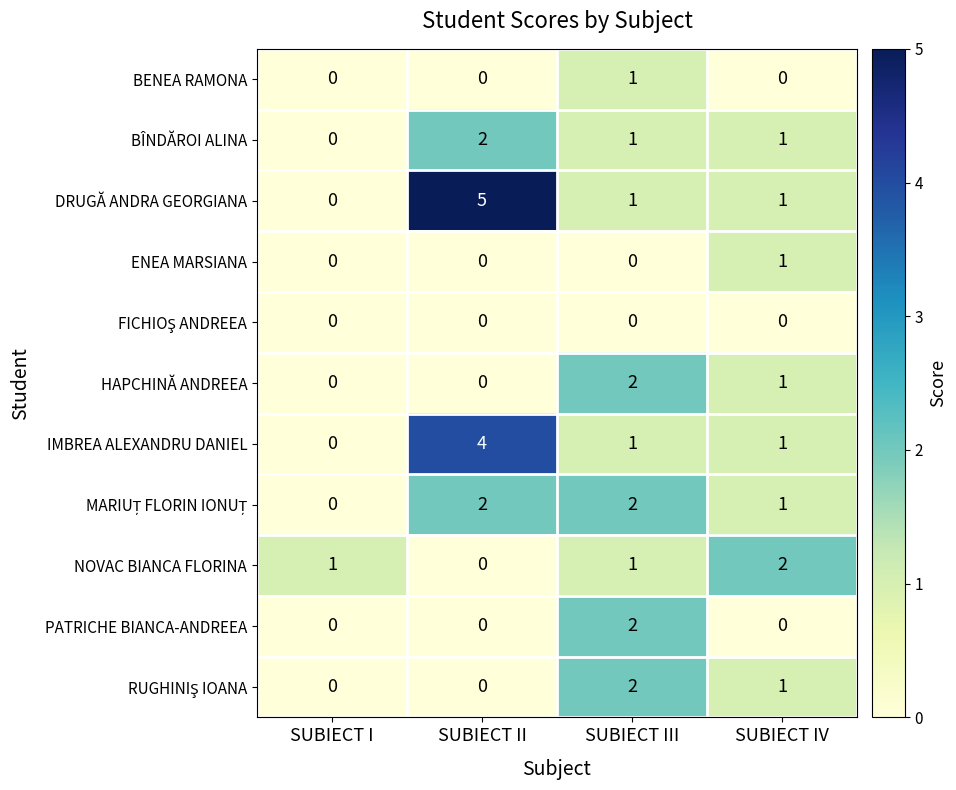

Which category has the highest value across all series?

SUBIECT II